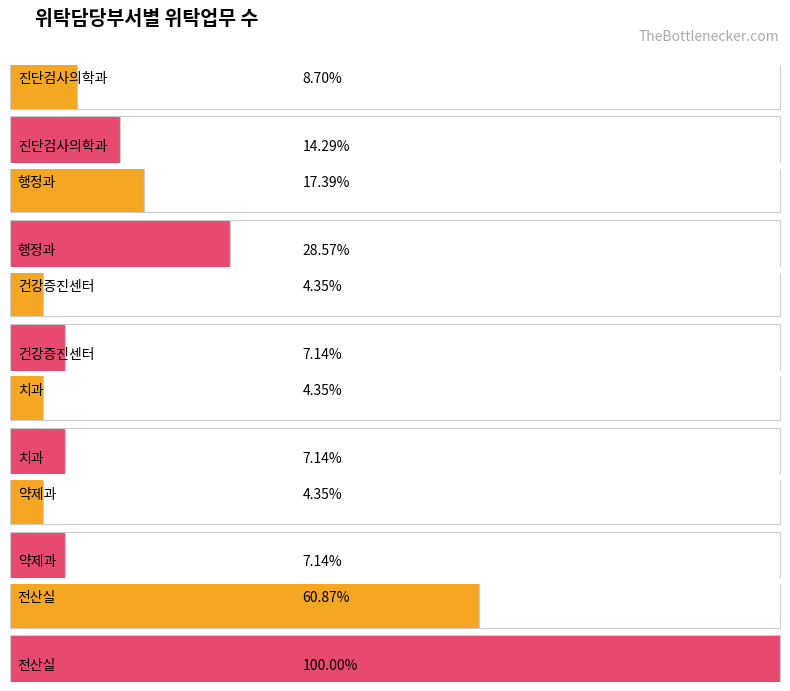

Rank the categories by value from lowest to highest.

건강증진센터, 치과, 약제과, 진단검사의학과, 행정과, 전산실